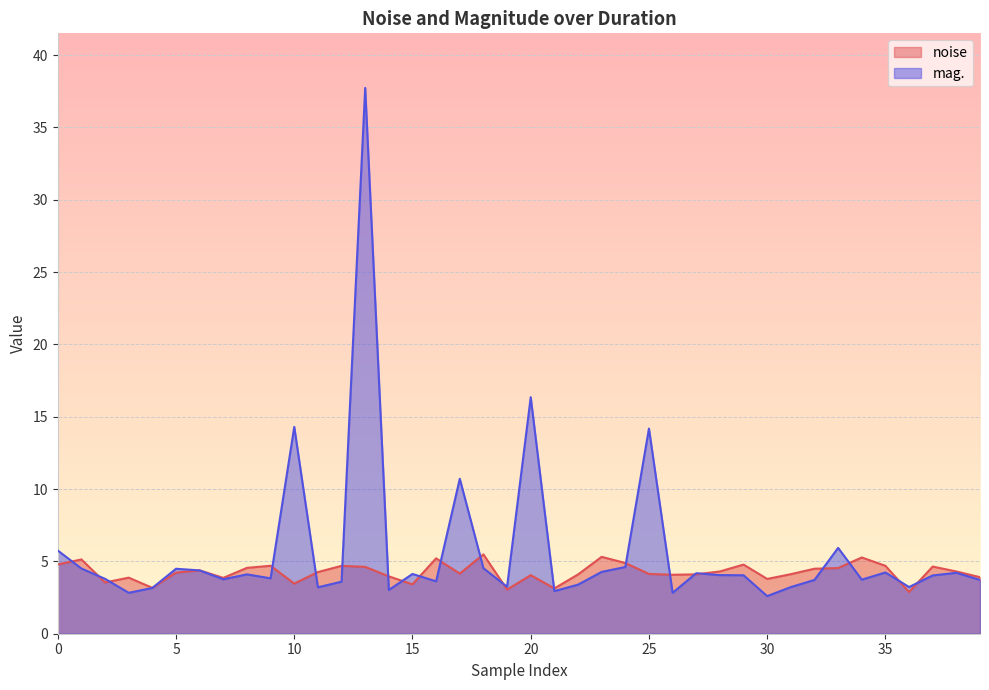

What is the label of the 33rd point from the left?

32